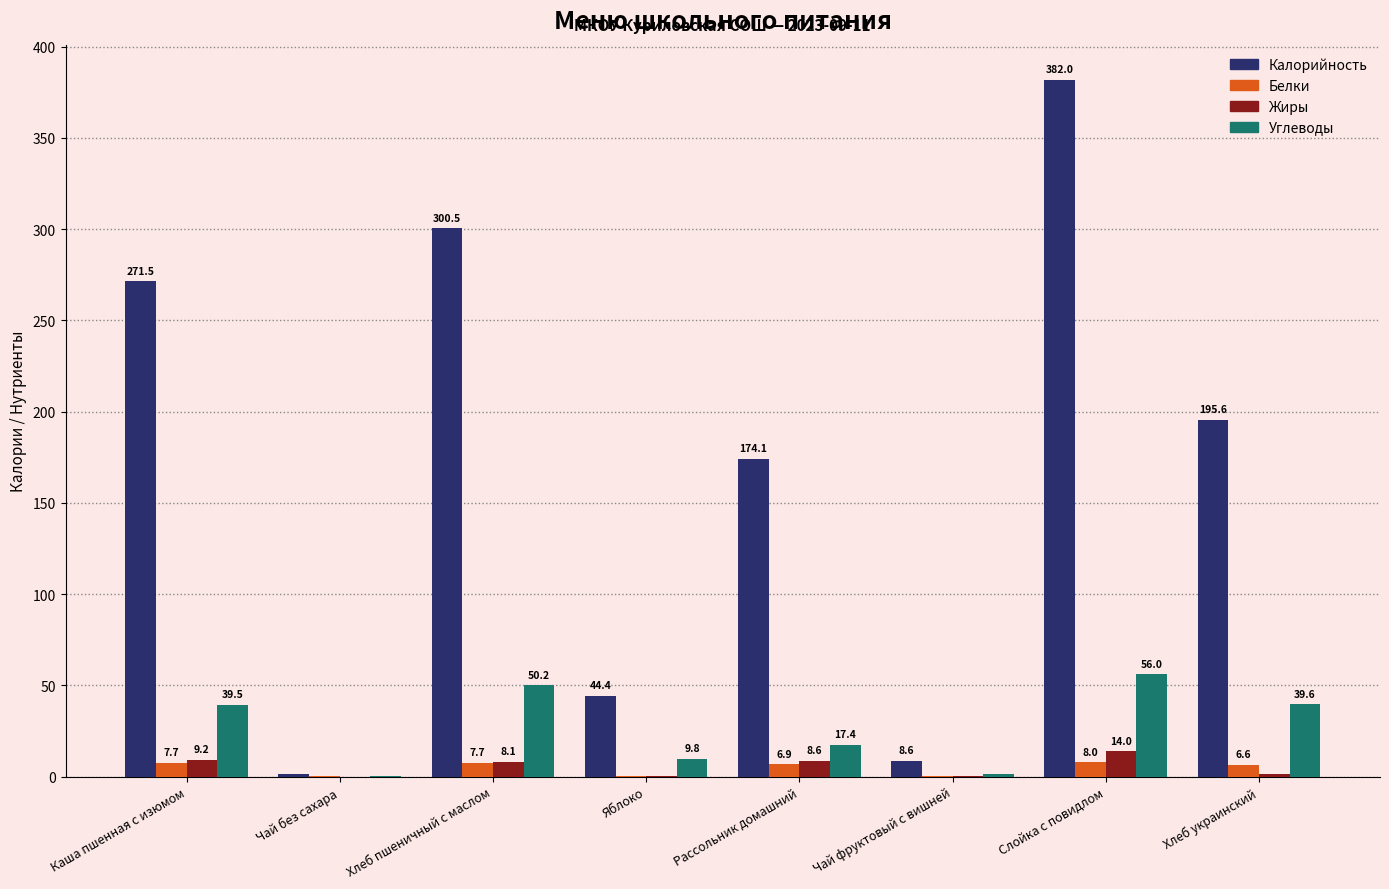

Read the Жиры value at Слойка с повидлом.

14.0